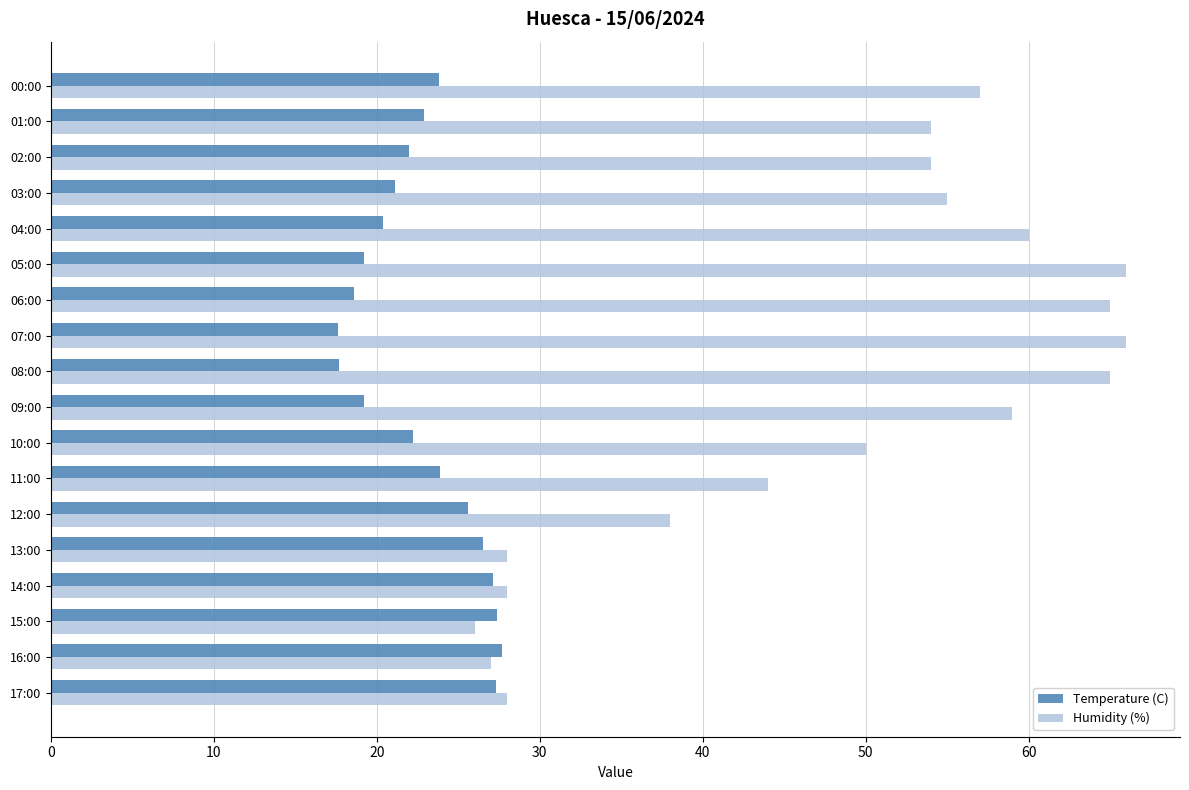

What is the average value of the Humidity (%) series?

48.3